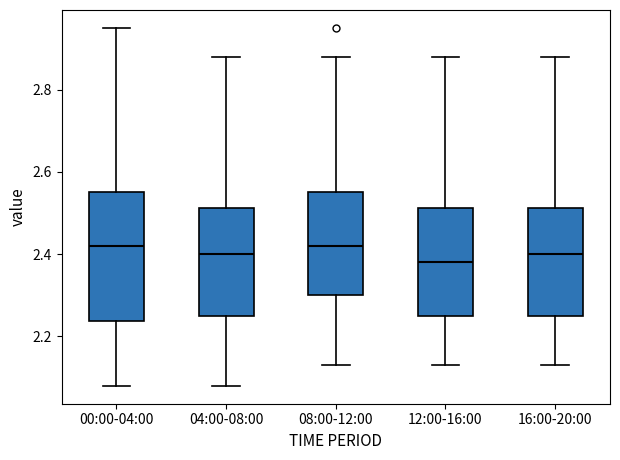

Reading left to right, read every box against the y-axis: the position of its median line, the range the box covers, and the ends of its whiskers. The values are not printed on the chart, so give them approximately, as read against the axis.

00:00-04:00: median 2.42, box 2.24 to 2.56, whiskers 2.08 to 2.96
04:00-08:00: median 2.40, box 2.26 to 2.52, whiskers 2.08 to 2.88
08:00-12:00: median 2.42, box 2.30 to 2.56, whiskers 2.14 to 2.88
12:00-16:00: median 2.38, box 2.26 to 2.52, whiskers 2.14 to 2.88
16:00-20:00: median 2.40, box 2.26 to 2.52, whiskers 2.14 to 2.88